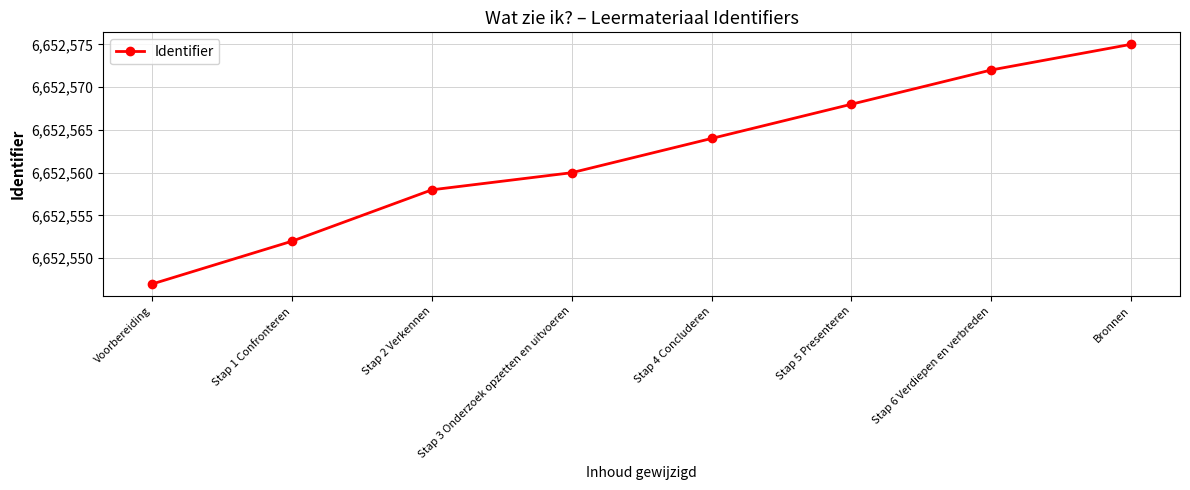

List the labels in order of value, largest first.

Bronnen, Stap 6 Verdiepen en verbreden, Stap 5 Presenteren, Stap 4 Concluderen, Stap 3 Onderzoek opzetten en uitvoeren, Stap 2 Verkennen, Stap 1 Confronteren, Voorbereiding